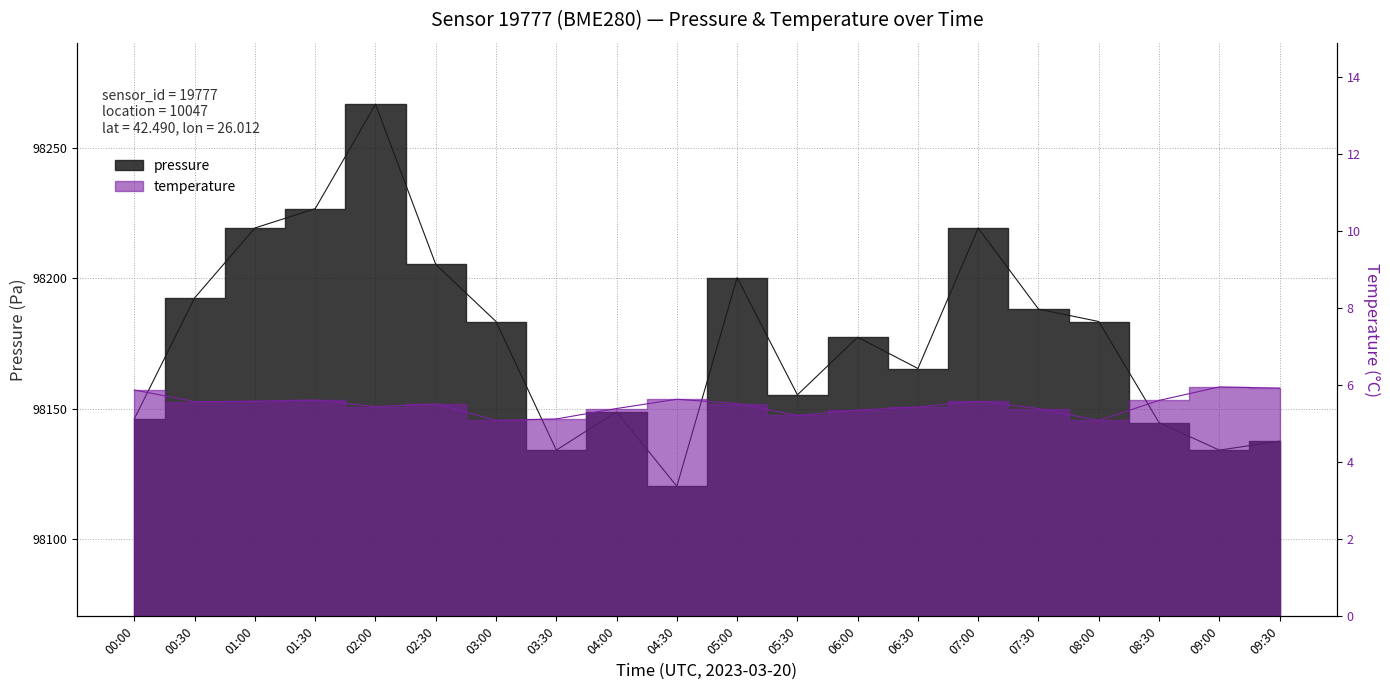

The value of temperature at 08:00 is 8.9. True or false?

False